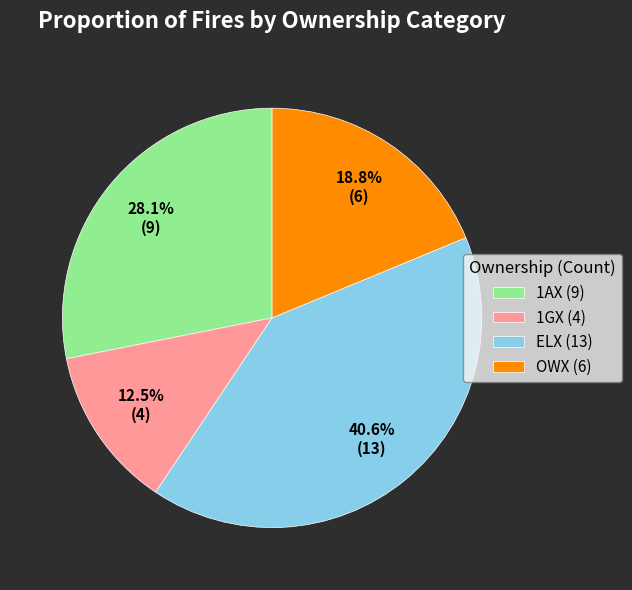

Which category has the smallest portion of the pie?

1GX (4)